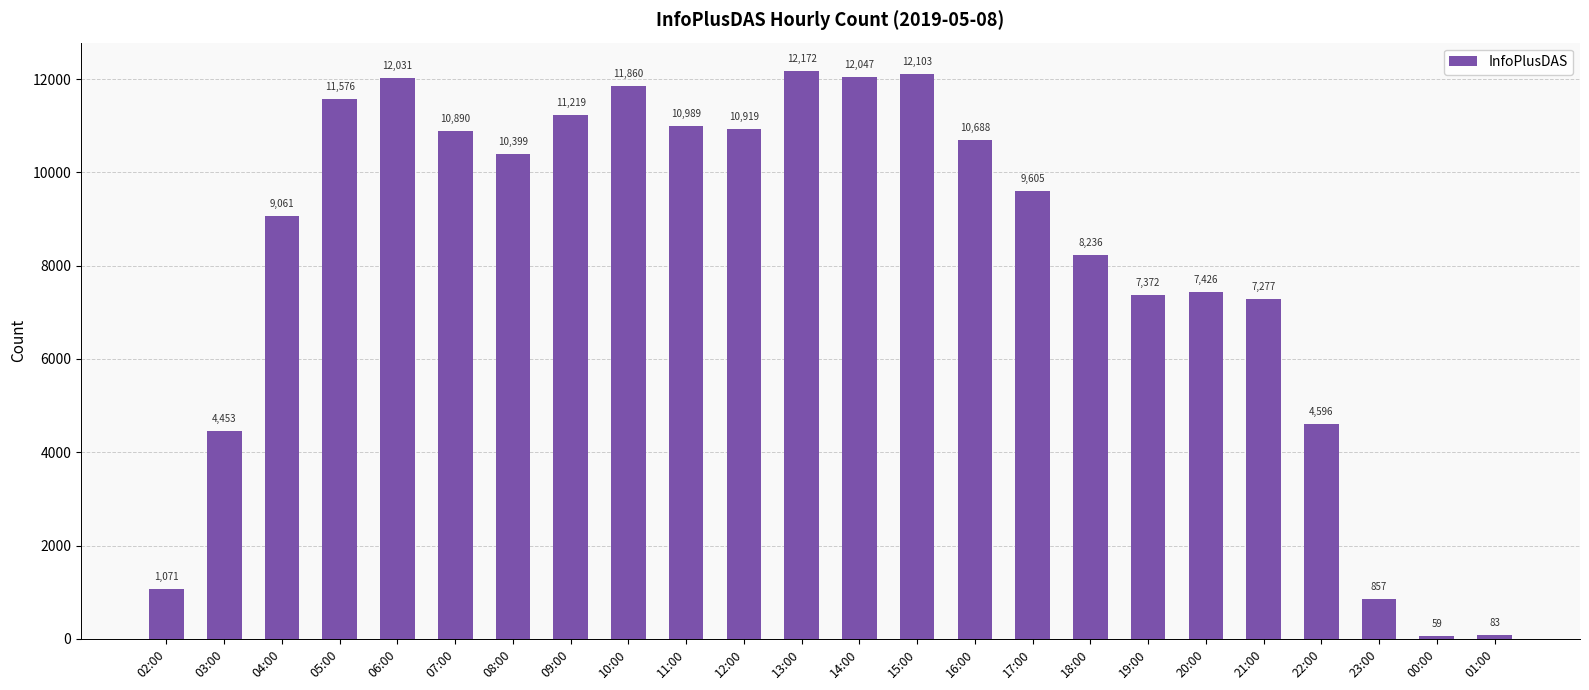

What value does the data have at 09:00?

11219